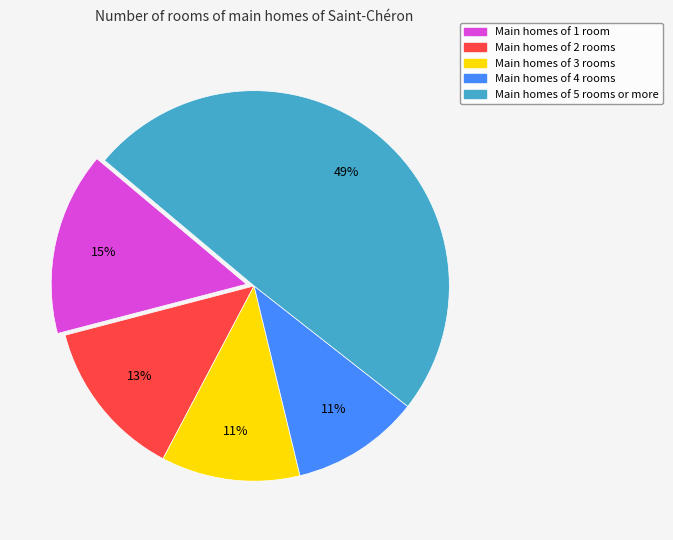

Count the number of slices in the pie.

5